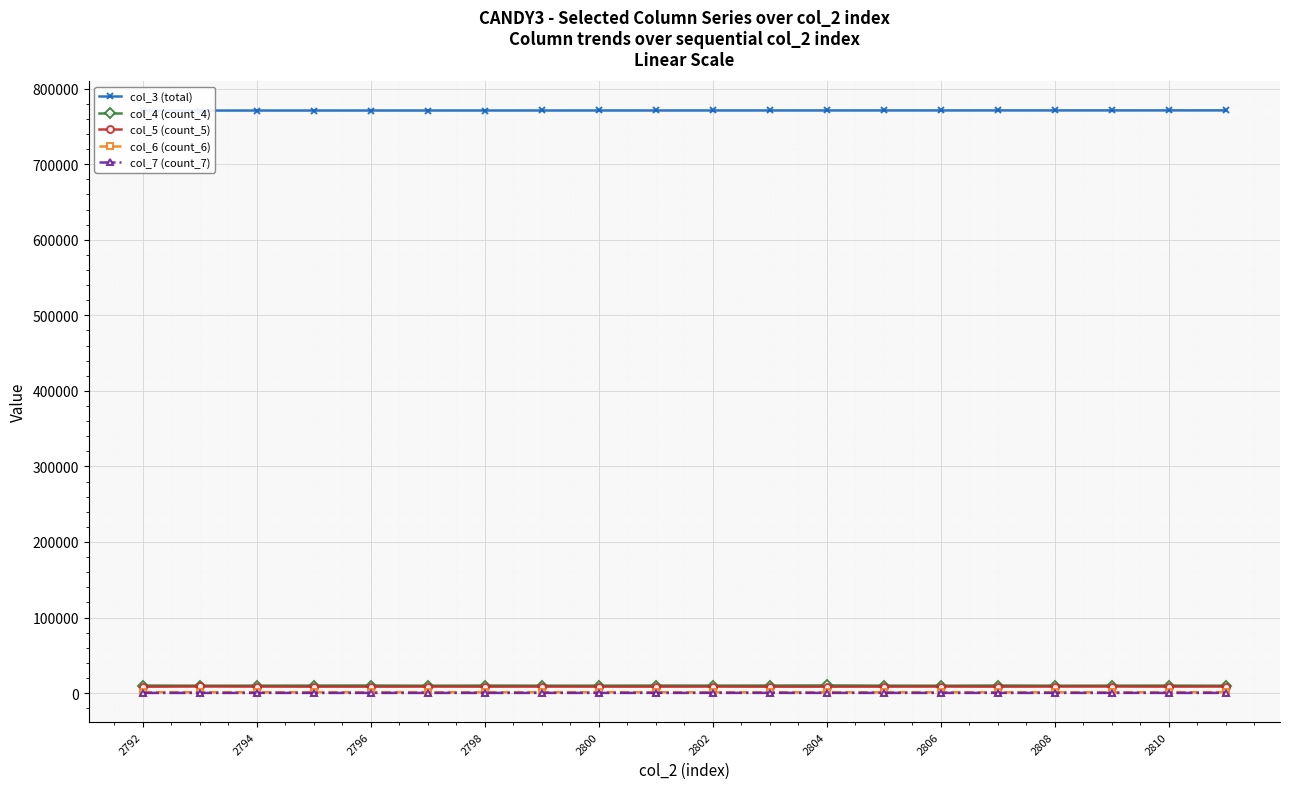

Reading right to left, what are all the values shown in this chart?

col_3 (total): 771168	771157	771146	771134	771123	771112	771101	771089	771078	771067	771055	771044	771033	771022	771010	770999	770988	770976	770965	770954
col_4 (count_4): 9769	9990	9929	9878	10068	9836	9937	10168	10040	9963	10056	9885	9898	10030	9840	10085	10010	9912	9845	10052
col_5 (count_5): 8707	8614	8723	8693	8554	8683	8592	8529	8513	8656	8571	8594	8649	8576	8634	8560	8573	8657	8783	8494
col_6 (count_6): 1263	1184	1107	1141	1120	1204	1172	1116	1149	1164	1152	1234	1206	1139	1229	1189	1186	1159	1174	1240
col_7 (count_7): 287	294	301	286	301	280	306	301	340	302	311	287	290	272	282	276	265	264	258	271